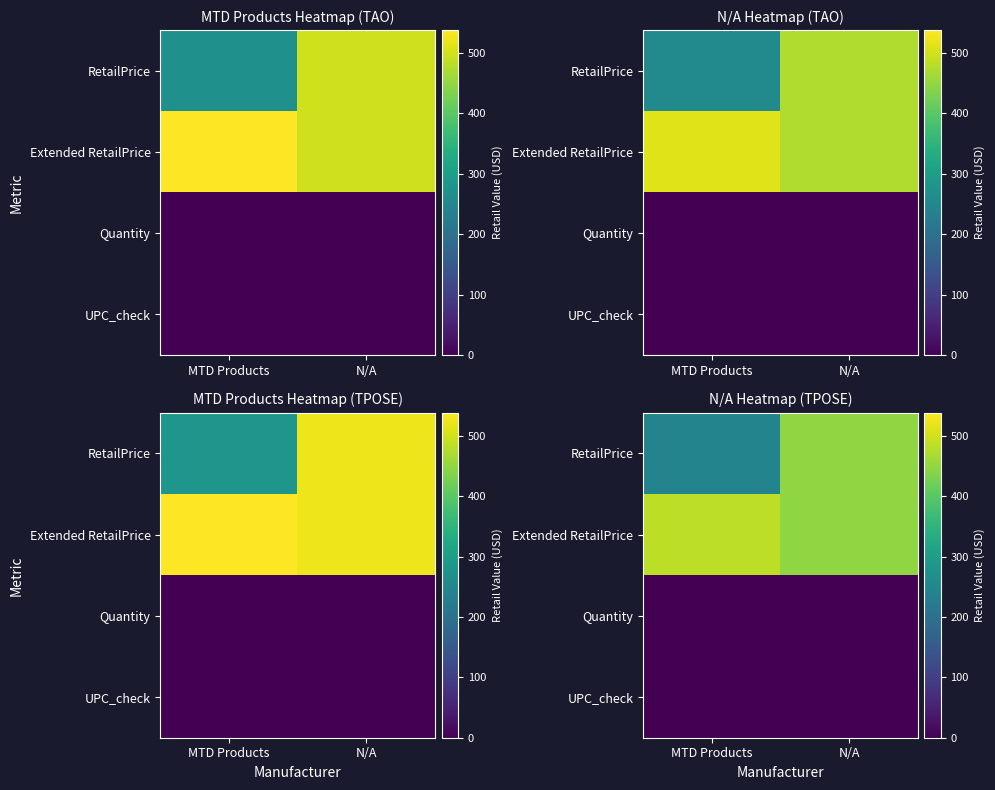

Is the value of RetailPrice at MTD Products greater than the value of UPC_check at MTD Products?

Yes